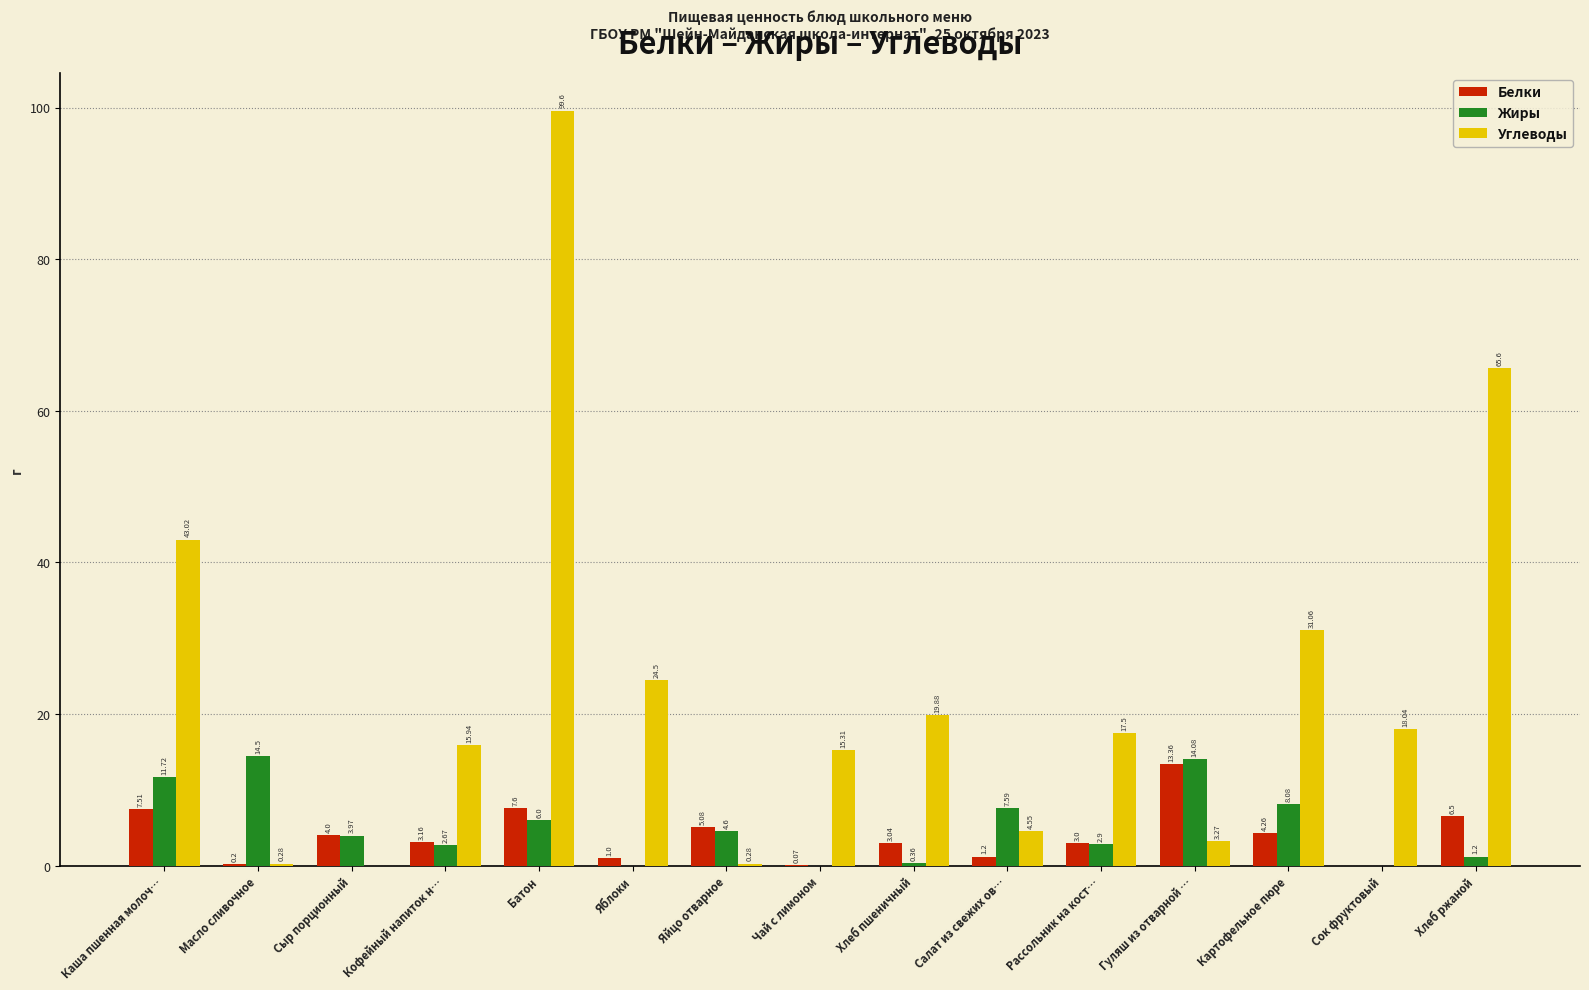

How many distinct data groups are displayed?

3